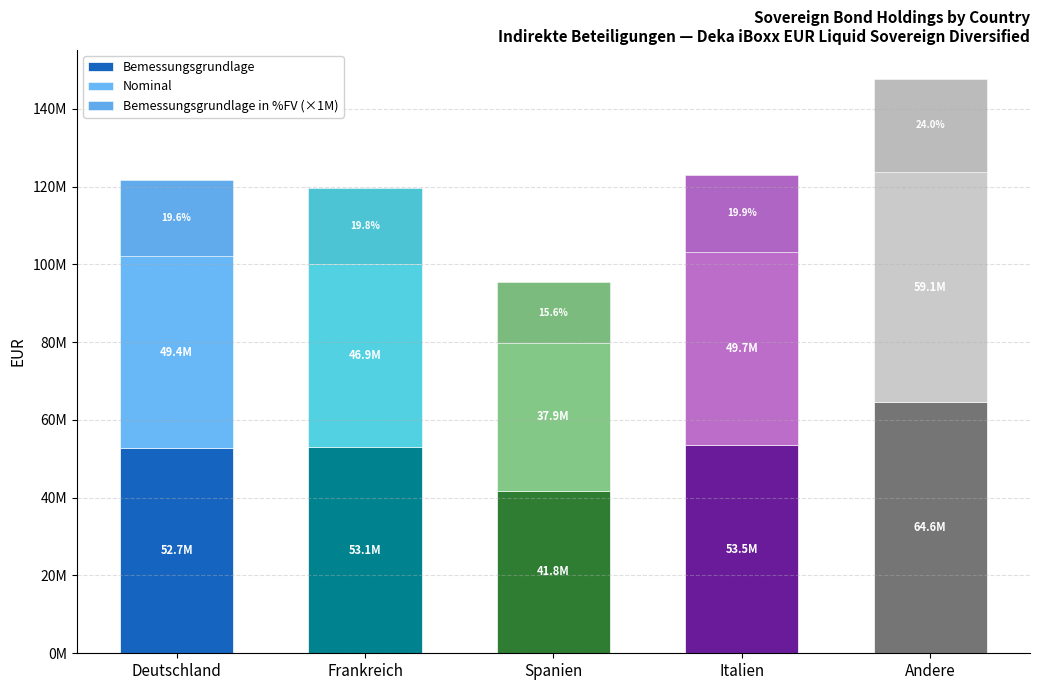

What position from the left is Italien?

4